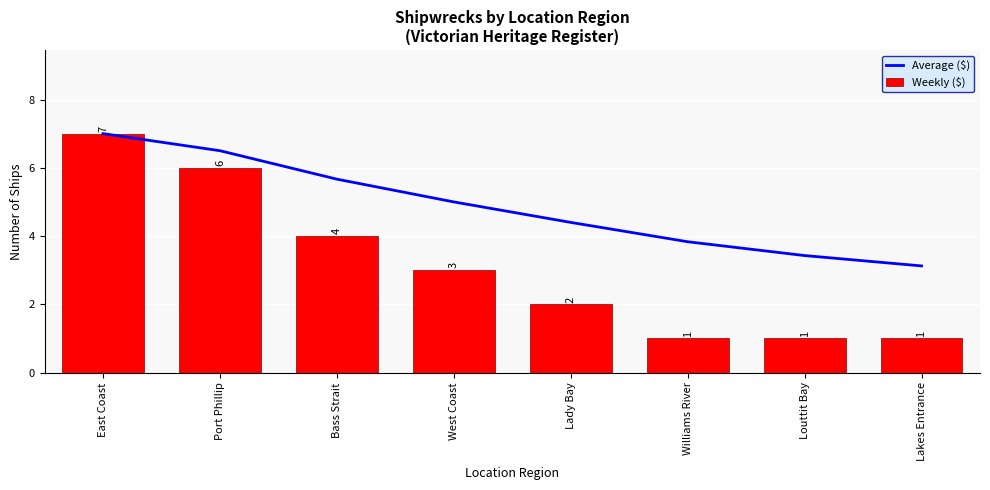

At how many categories does at least one series exceed 4?

5